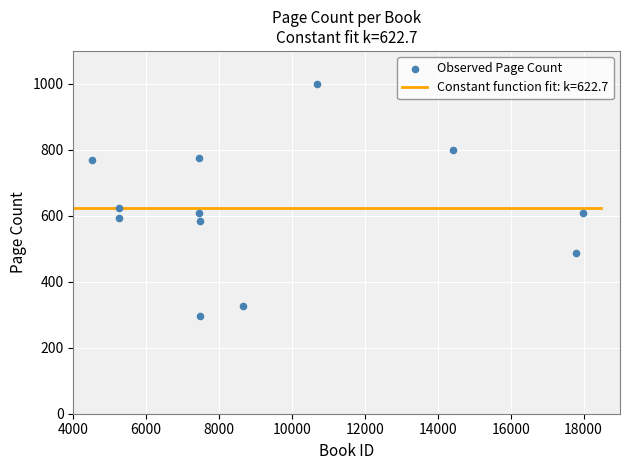

What Y value in the scatter plot is closest to 648?

624